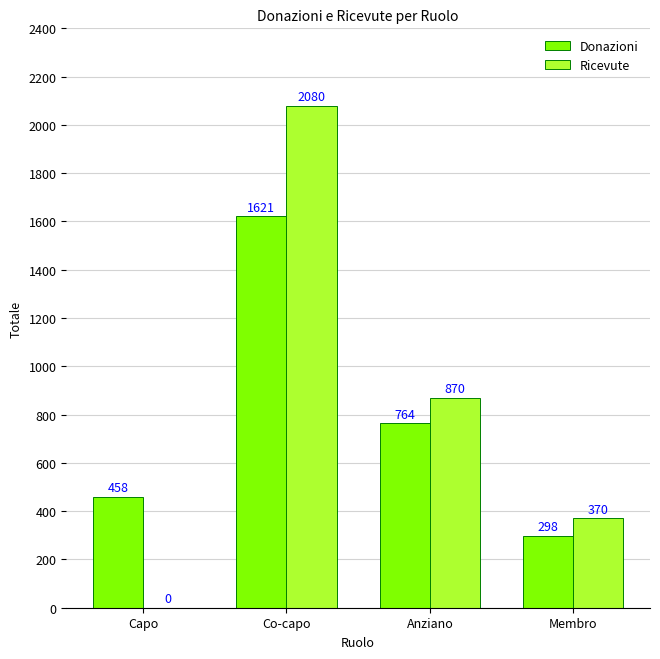

Which series has the widest spread of values?

Ricevute